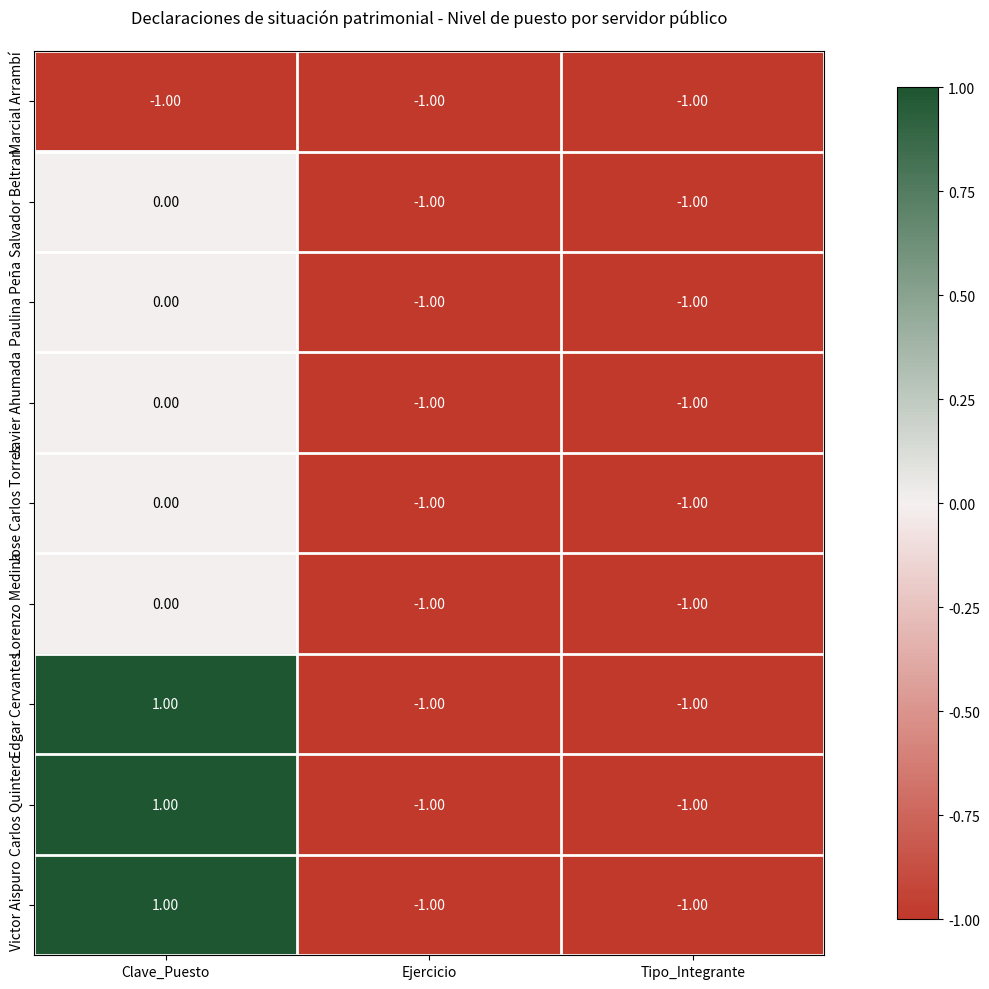

What is the total value across all series at Tipo_Integrante?

-9